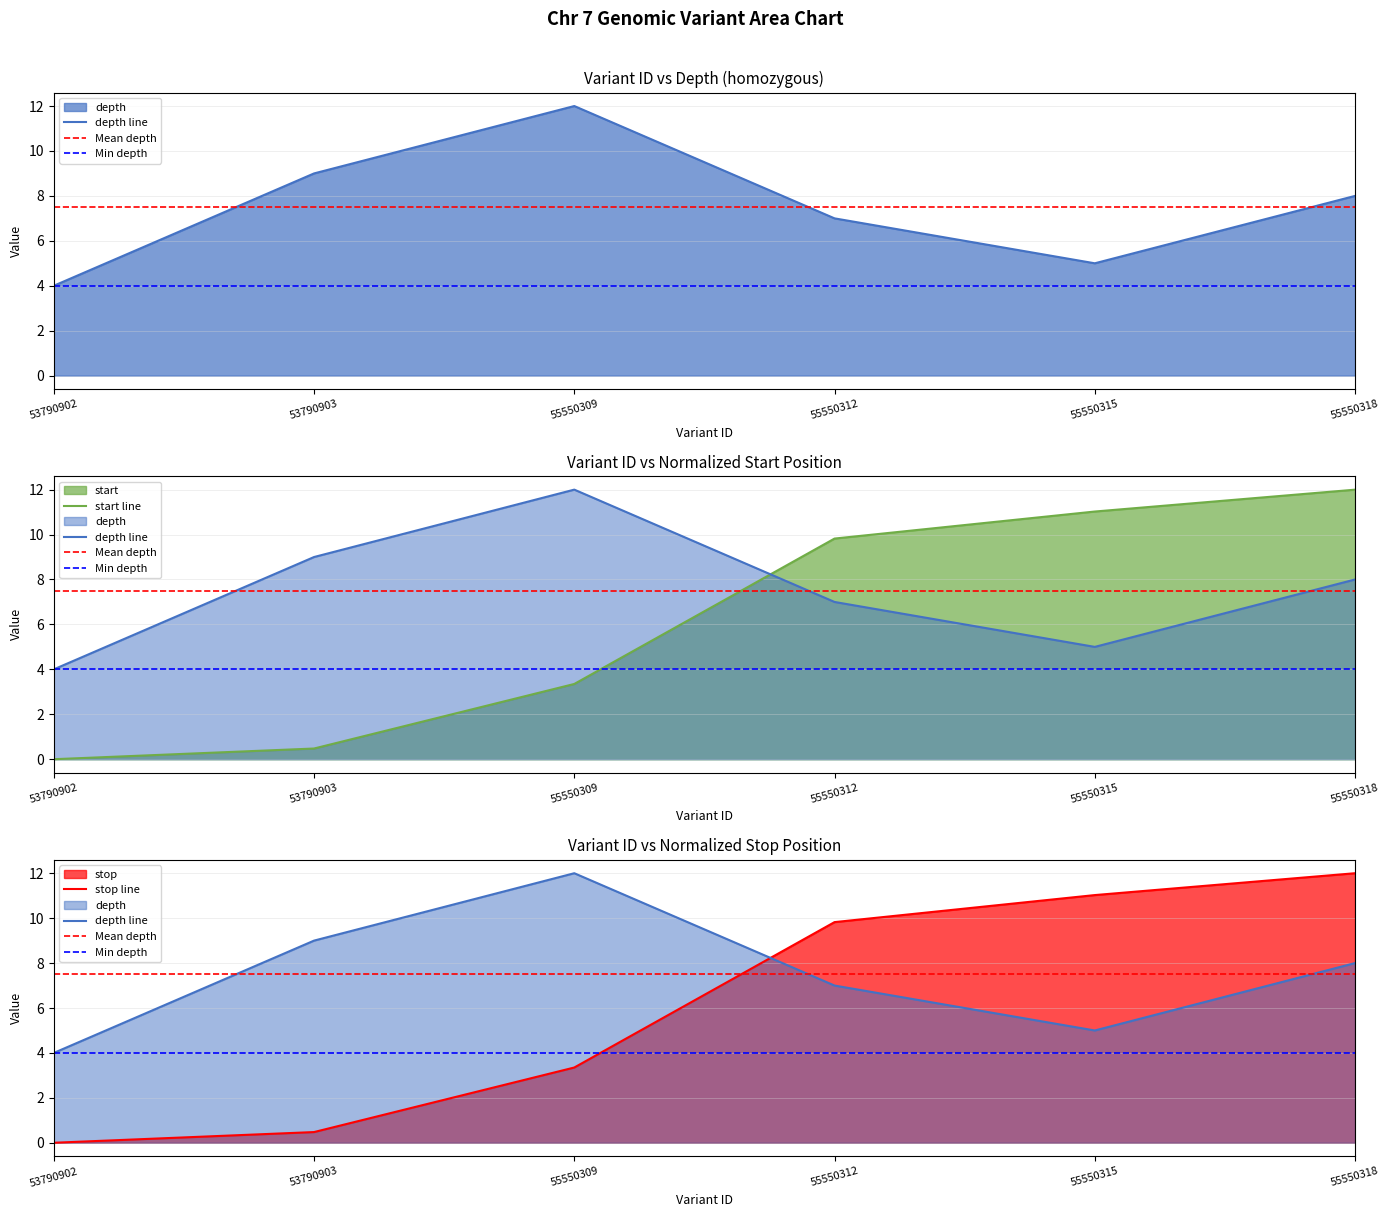

At which category is the sum across all series the highest?

55550318